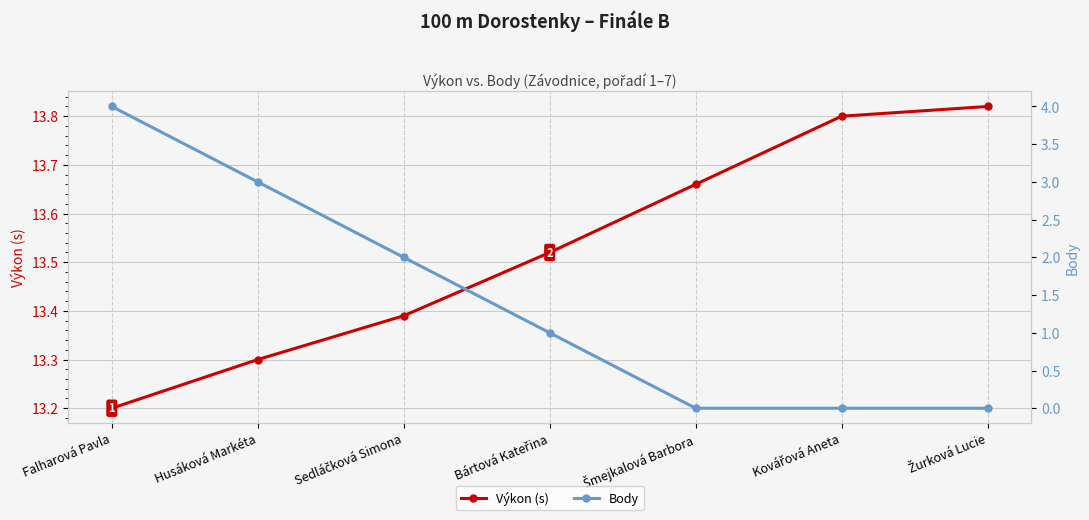

Between Husáková Markéta and Sedláčková Simona, which is larger?

Sedláčková Simona